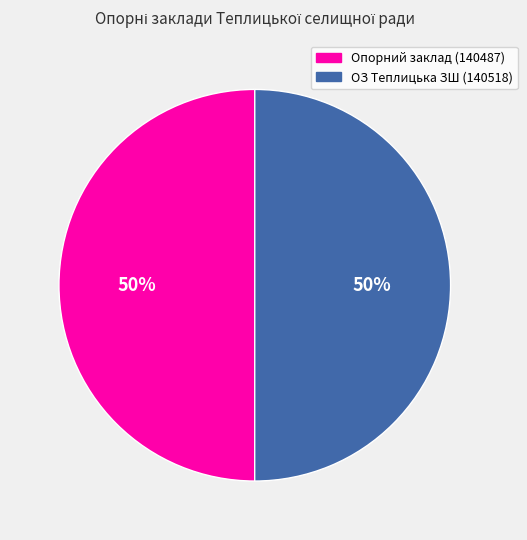

To the nearest percent, what is the average slice percentage?

50%